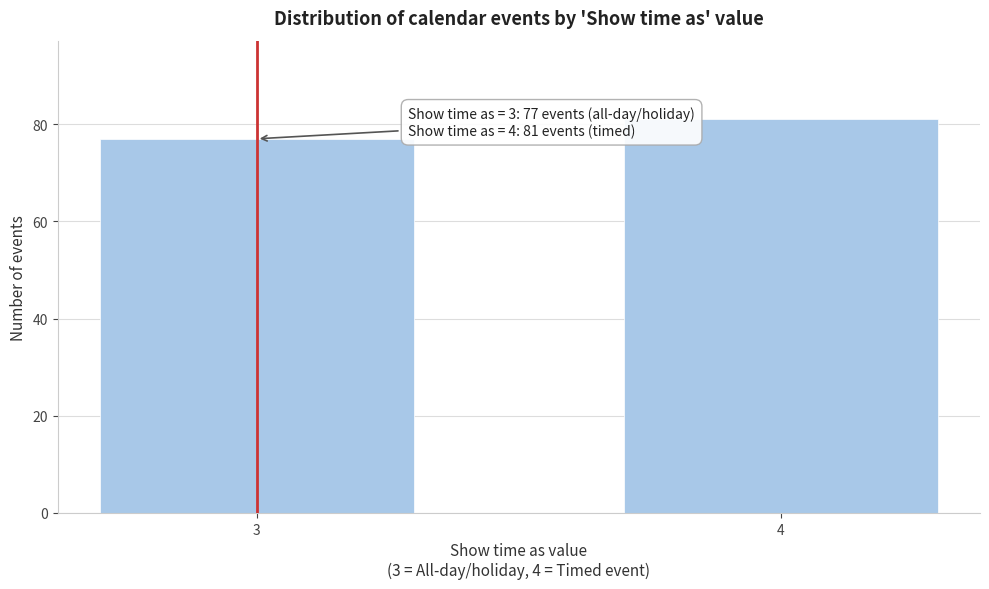

Reading right to left, extract all data points from this chart.

4=81	3=77